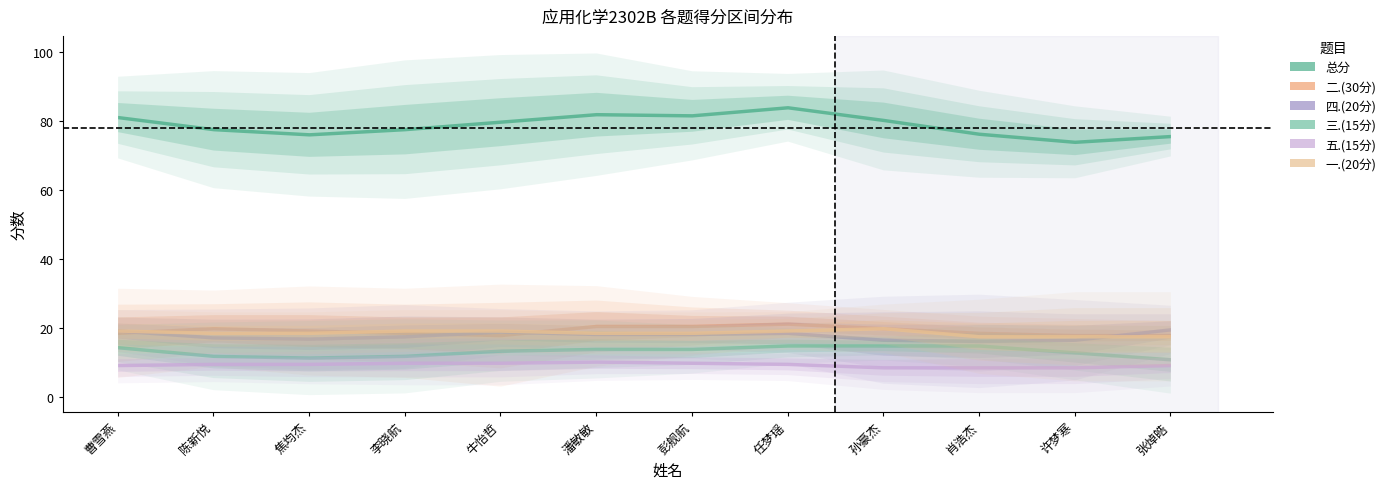

Which series has the largest range (max minus min)?

总分